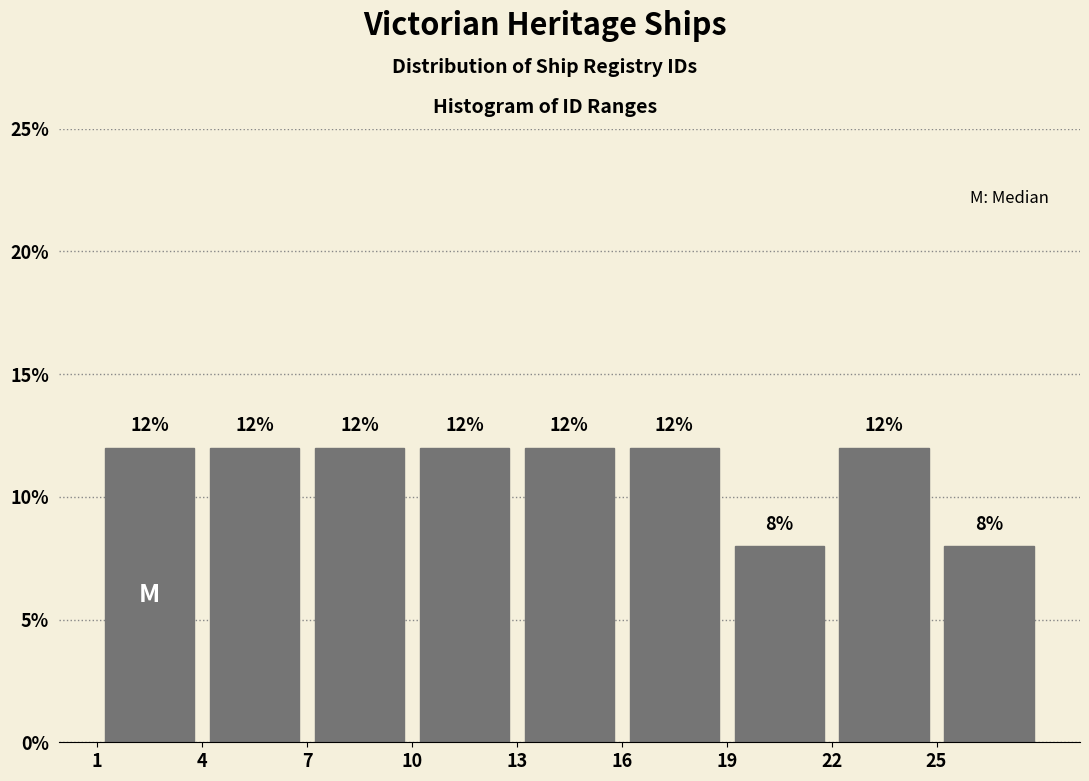

Reading left to right, list every bar in this chart as the range it spans on the x-axis followed by its height.

1 to 4: 12
4 to 7: 12
7 to 10: 12
10 to 13: 12
13 to 16: 12
16 to 19: 12
19 to 22: 8
22 to 25: 12
25 to 28: 8